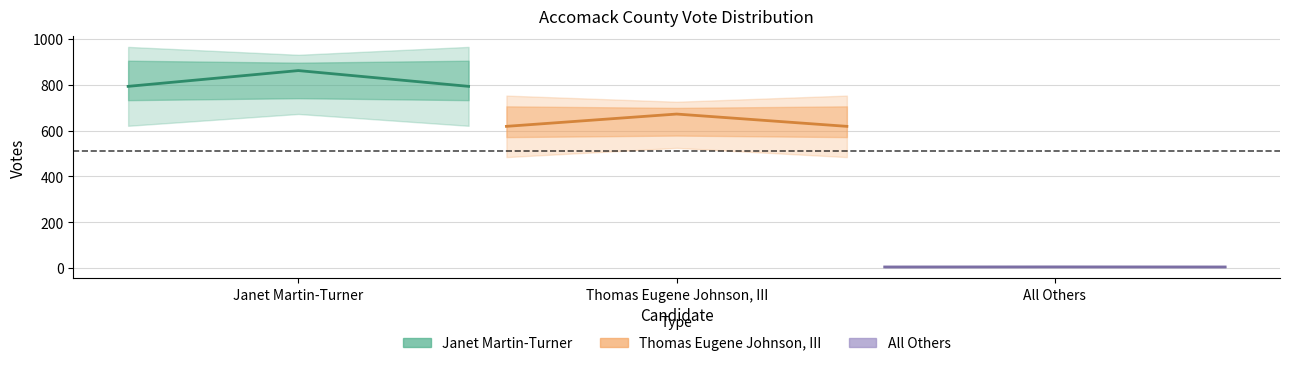

The value of Janet Martin-Turner at Janet Martin-Turner is 1230.2. True or false?

False